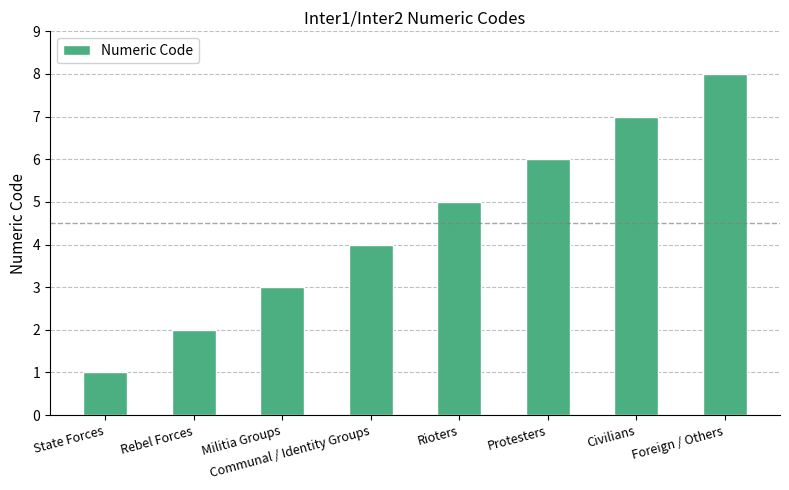

List the labels in order of value, largest first.

Foreign / Others, Civilians, Protesters, Rioters, Communal / Identity Groups, Militia Groups, Rebel Forces, State Forces